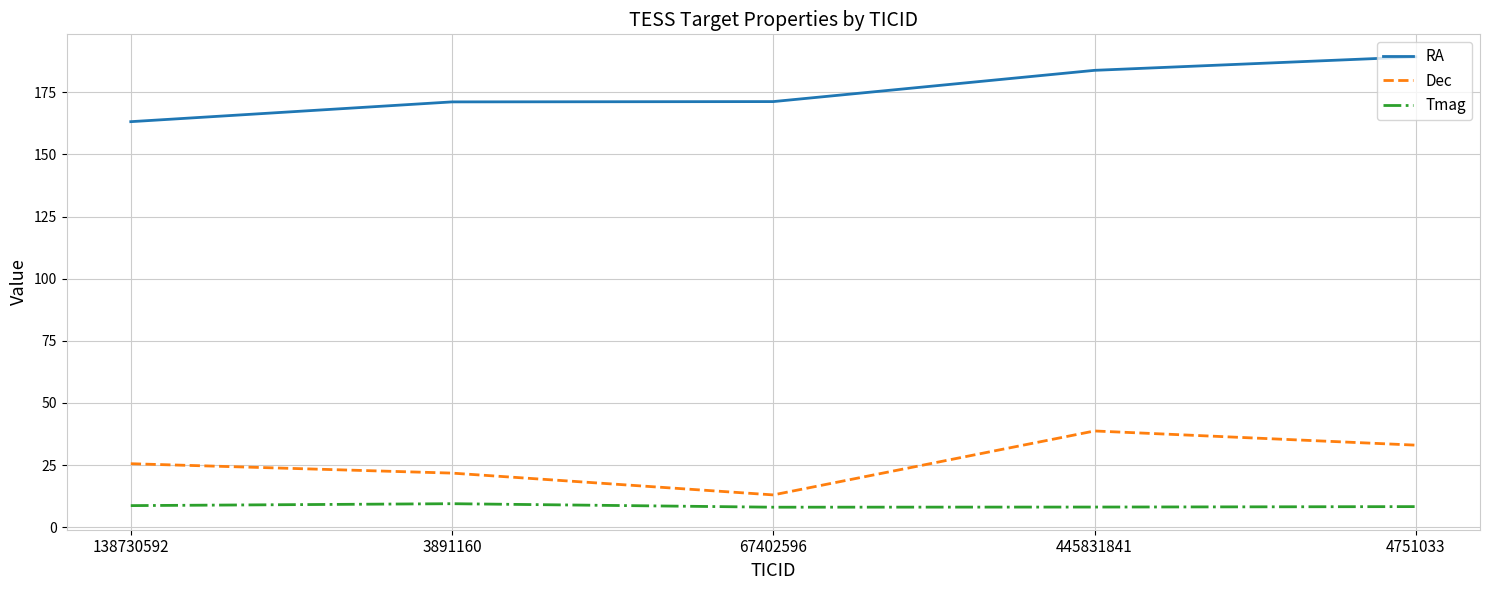

What is the average value of the Tmag series?

8.5